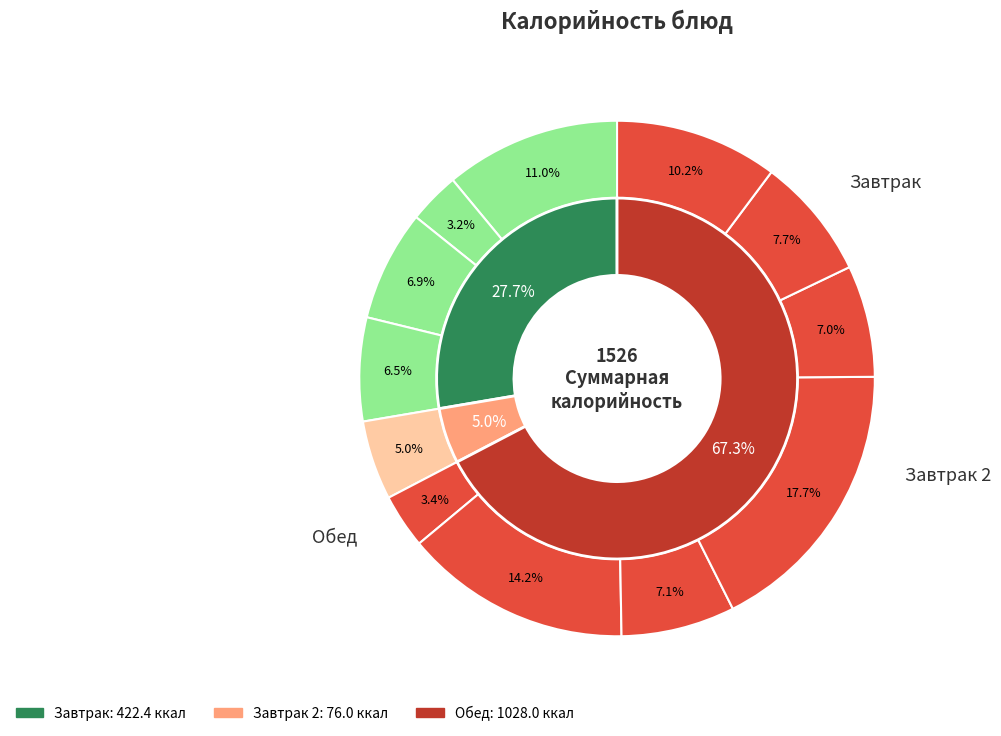

True or false: закуска accounts for 1% of the total.

False